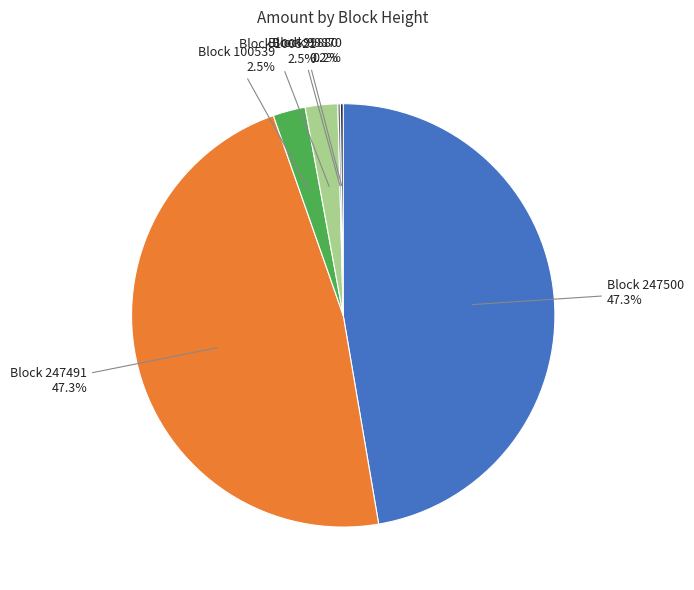

What is the total percentage of Block 247491 47.3% and Block 247500 47.3%?

94.6%